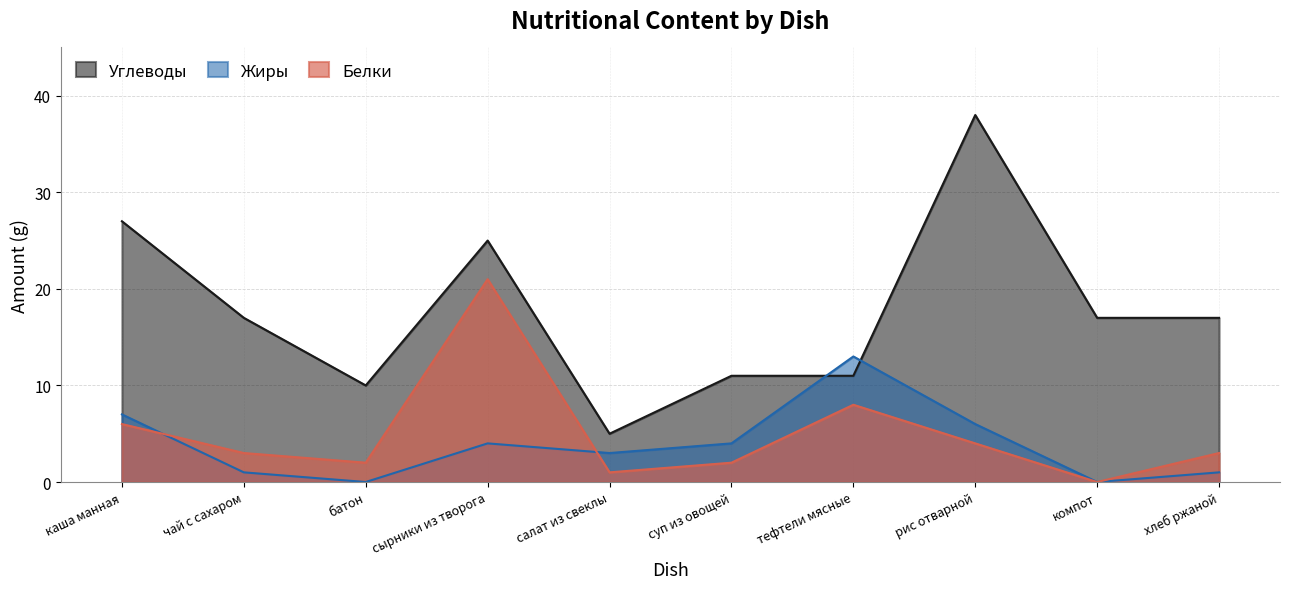

List the series in order of their peak value, lowest first.

Жиры, Белки, Углеводы